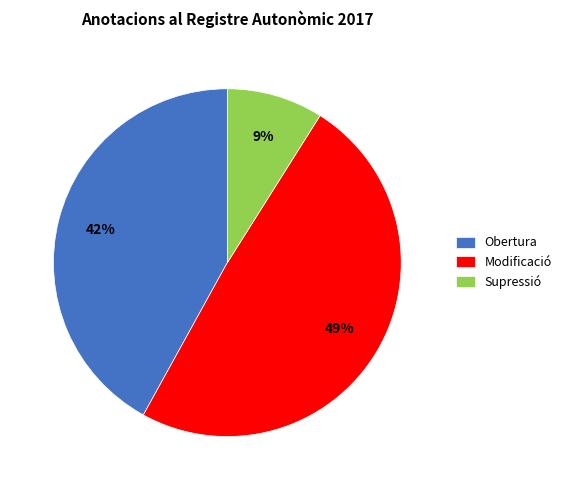

To the nearest percent, what is the combined percentage of Supressió and Obertura?

51%